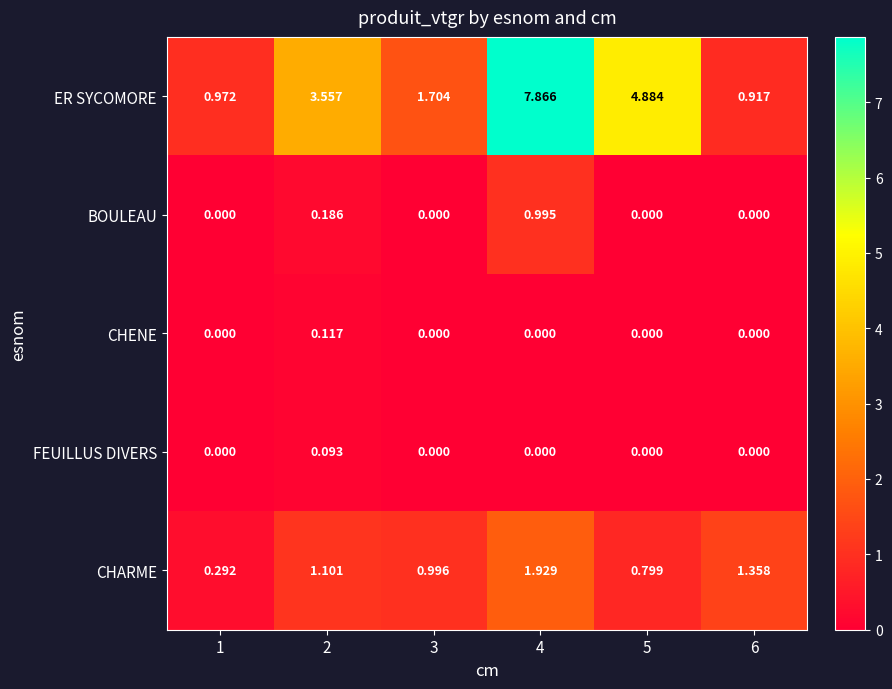

What is the spread (max minus min) of values at 3?

1.7